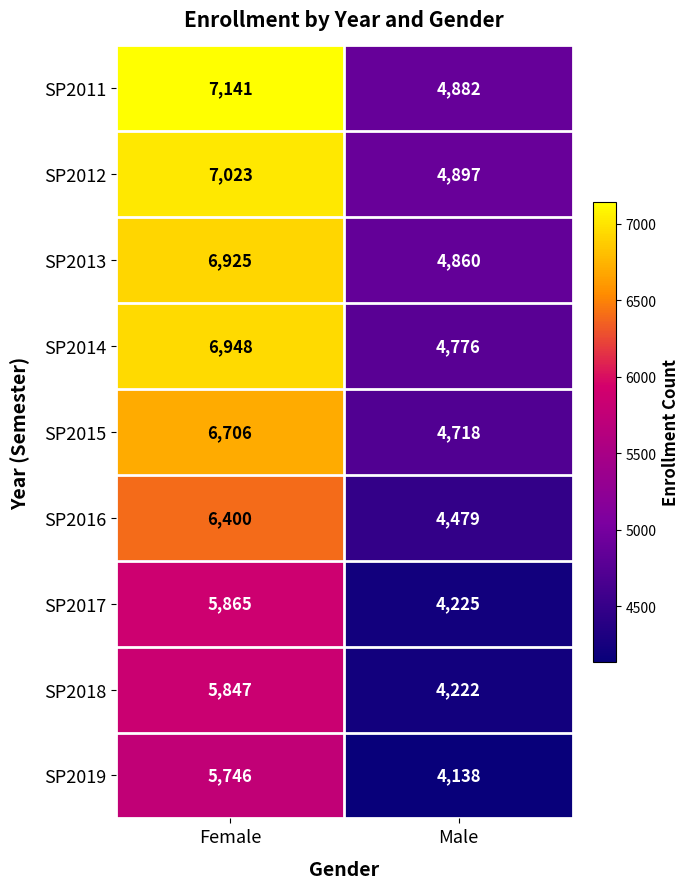

Count the number of data series in this chart.

9